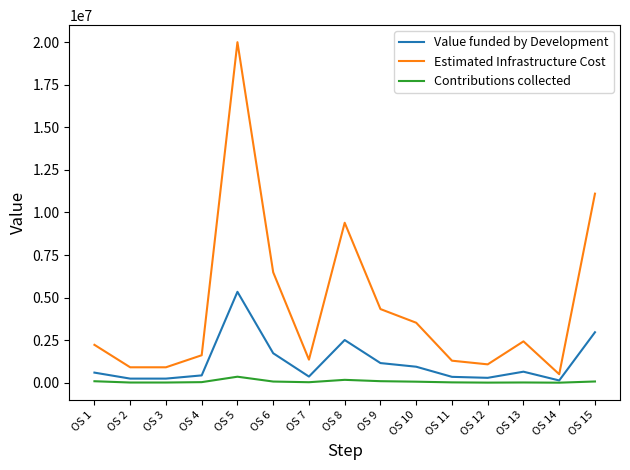

The value of Estimated Infrastructure Cost at OS 4 is 2341218.2. True or false?

False